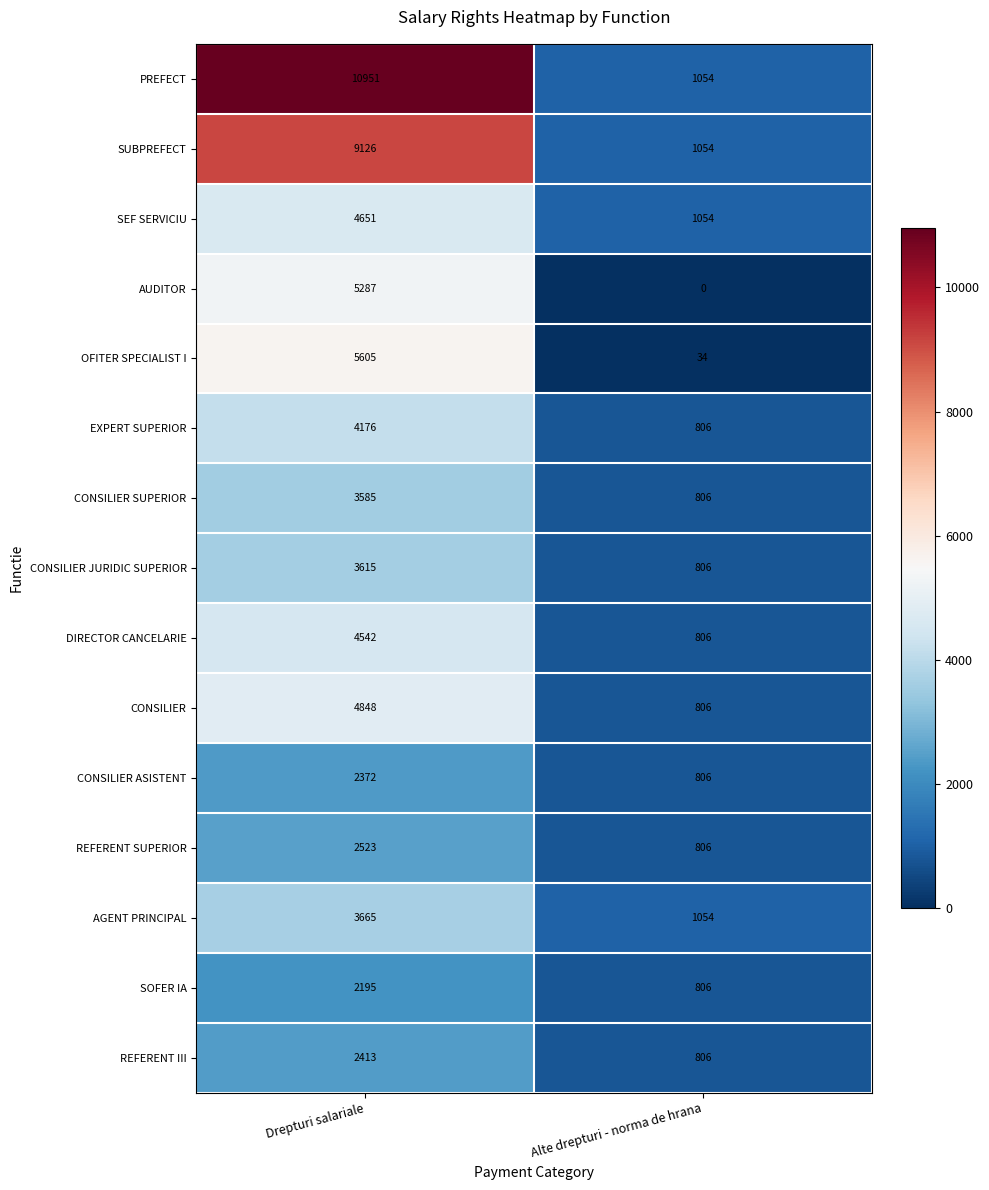

Reading right to left, list all the values displayed in this chart.

PREFECT: 1054	10951
SUBPREFECT: 1054	9126
SEF SERVICIU: 1054	4651
AUDITOR: 0	5287
OFITER SPECIALIST I: 34	5605
EXPERT SUPERIOR: 806	4176
CONSILIER SUPERIOR: 806	3585
CONSILIER JURIDIC SUPERIOR: 806	3615
DIRECTOR CANCELARIE: 806	4542
CONSILIER: 806	4848
CONSILIER ASISTENT: 806	2372
REFERENT SUPERIOR: 806	2523
AGENT PRINCIPAL: 1054	3665
SOFER IA: 806	2195
REFERENT III: 806	2413